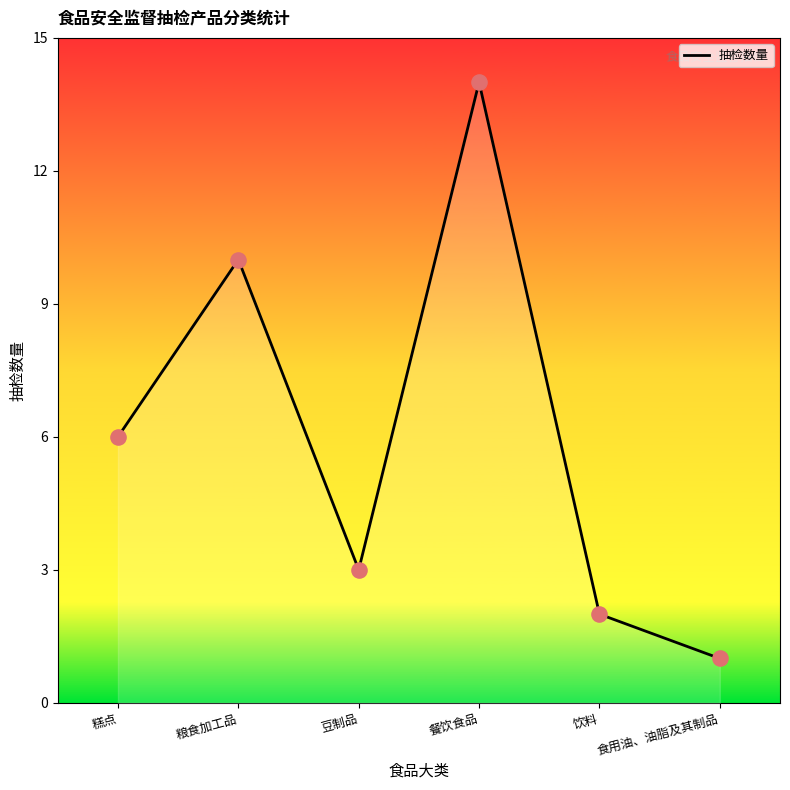

Between 粮食加工品 and 豆制品, which is larger?

粮食加工品